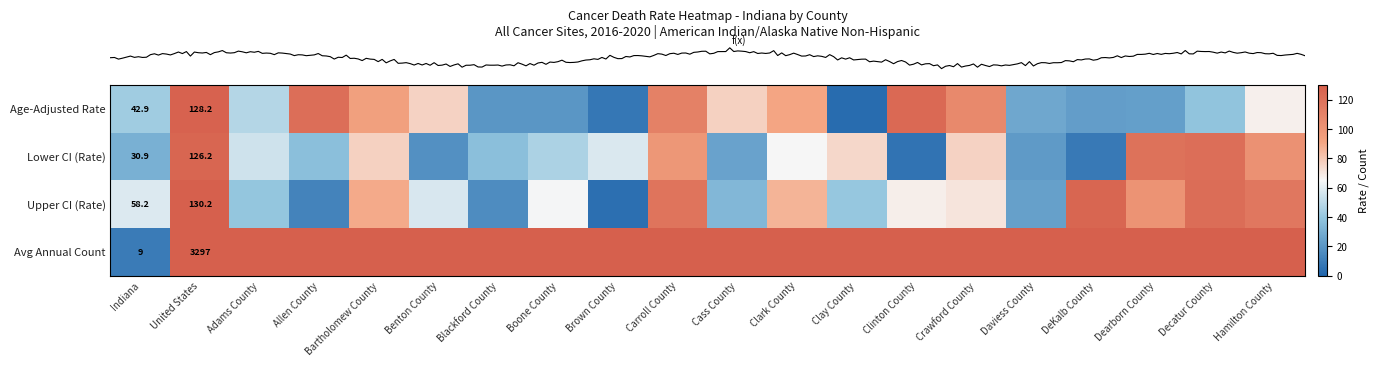

What is the difference between the highest and lowest values at Clark County?

1111.3